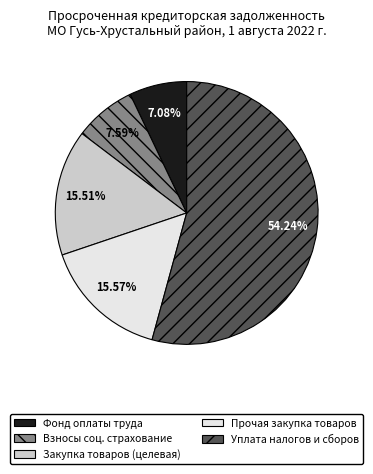

Is there any slice that represents more than half of the pie?

Yes